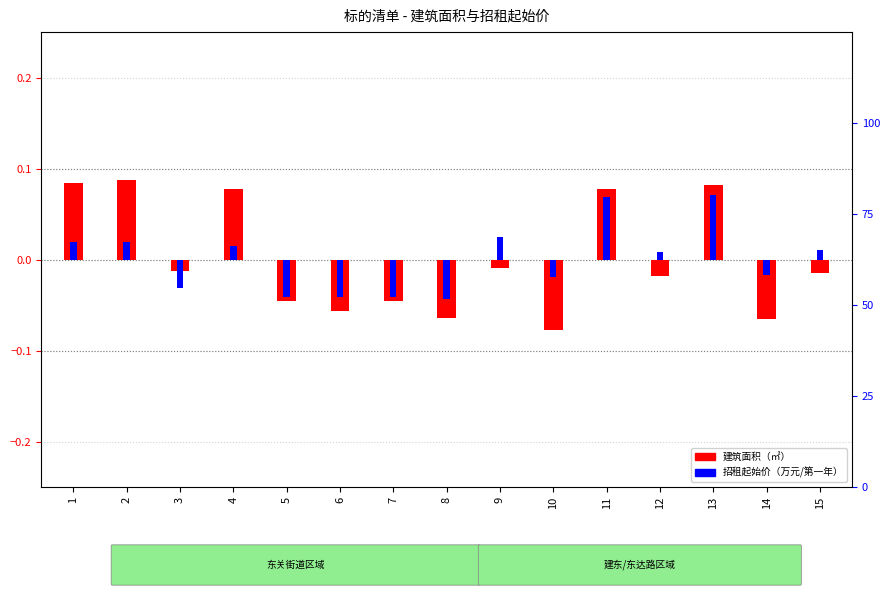

Which has a higher value, 2 or 5?

2